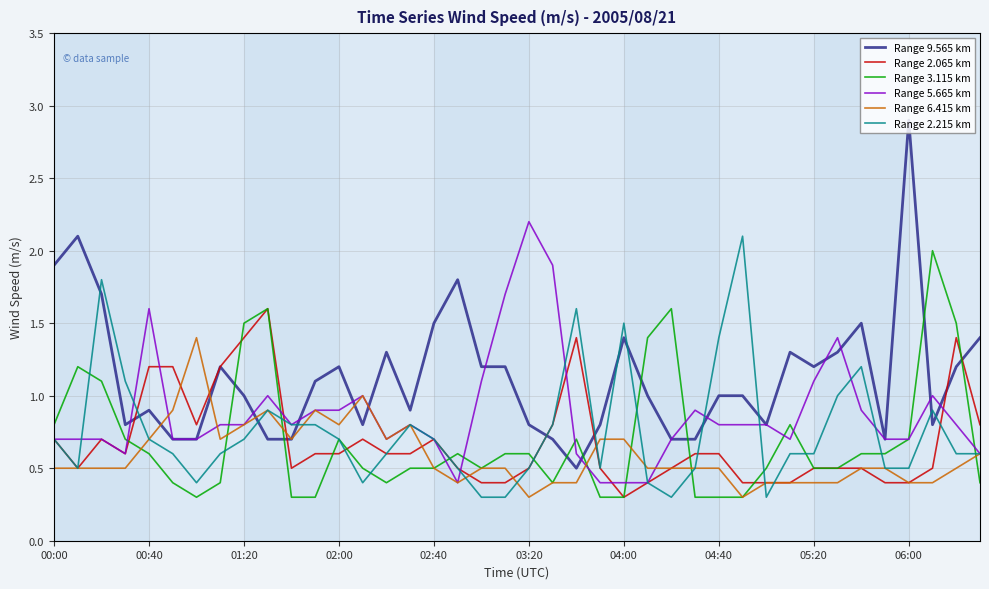

What is the maximum value for Range 2.215 km?

2.1